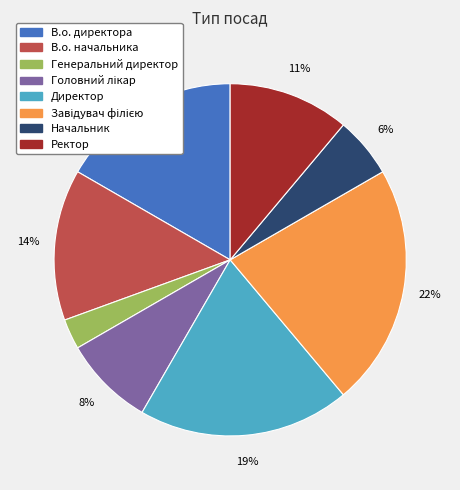

Do Начальник and Директор together represent more than half of the pie?

No